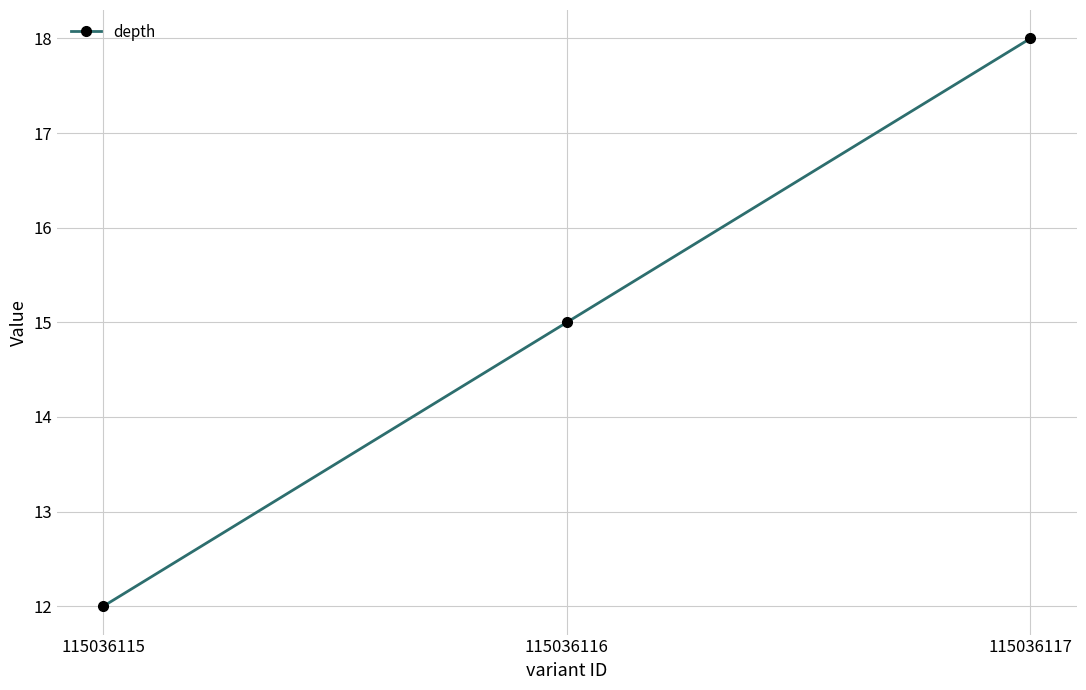

Reading left to right, extract all data points from this chart.

12	15	18